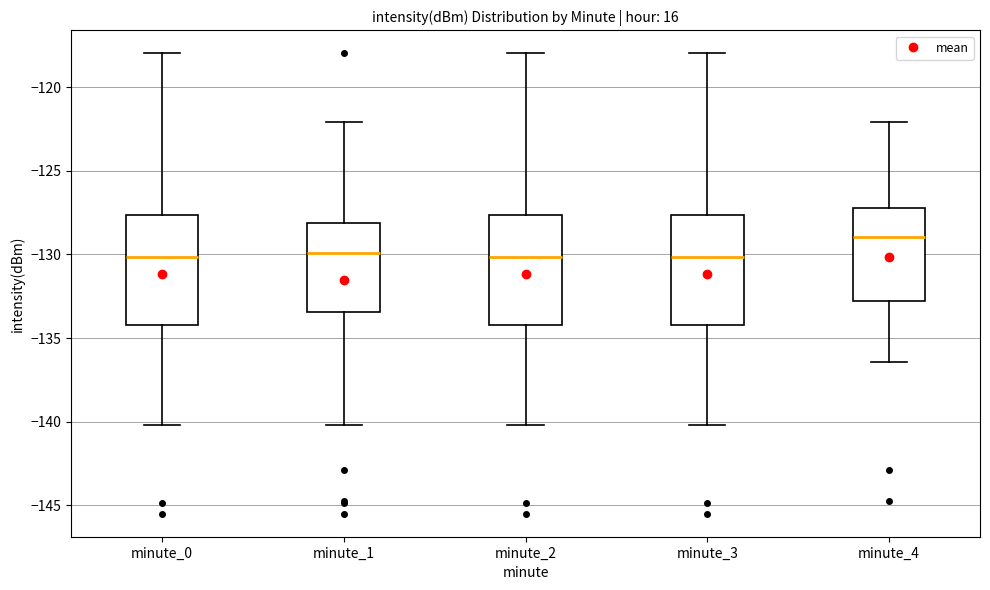

Reading left to right, transcribe this box plot: for each box, give where its median line is, the range the box spans, and where its two whiskers end, as read against the y-axis. The values are not printed on the chart, so give them approximately, as read against the axis.

minute_0: median -130.0, box -134.0 to -127.5, whiskers -140.0 to -118.0
minute_1: median -130.0, box -133.5 to -128.0, whiskers -140.0 to -122.0
minute_2: median -130.0, box -134.0 to -127.5, whiskers -140.0 to -118.0
minute_3: median -130.0, box -134.0 to -127.5, whiskers -140.0 to -118.0
minute_4: median -129.0, box -133.0 to -127.0, whiskers -136.5 to -122.0